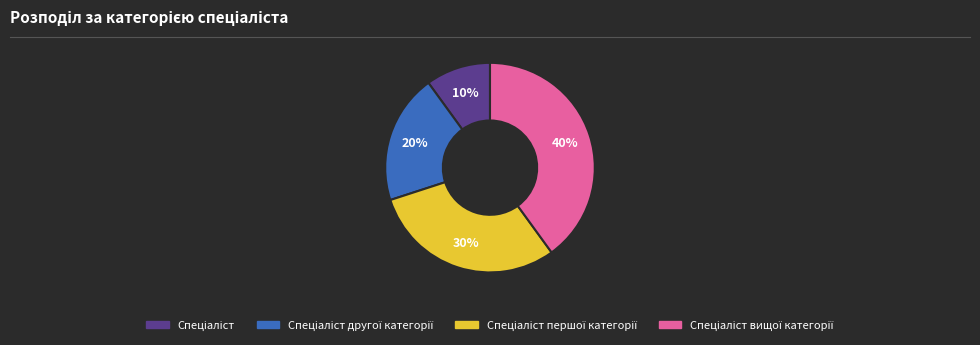

To the nearest percent, what is the average slice percentage?

25%